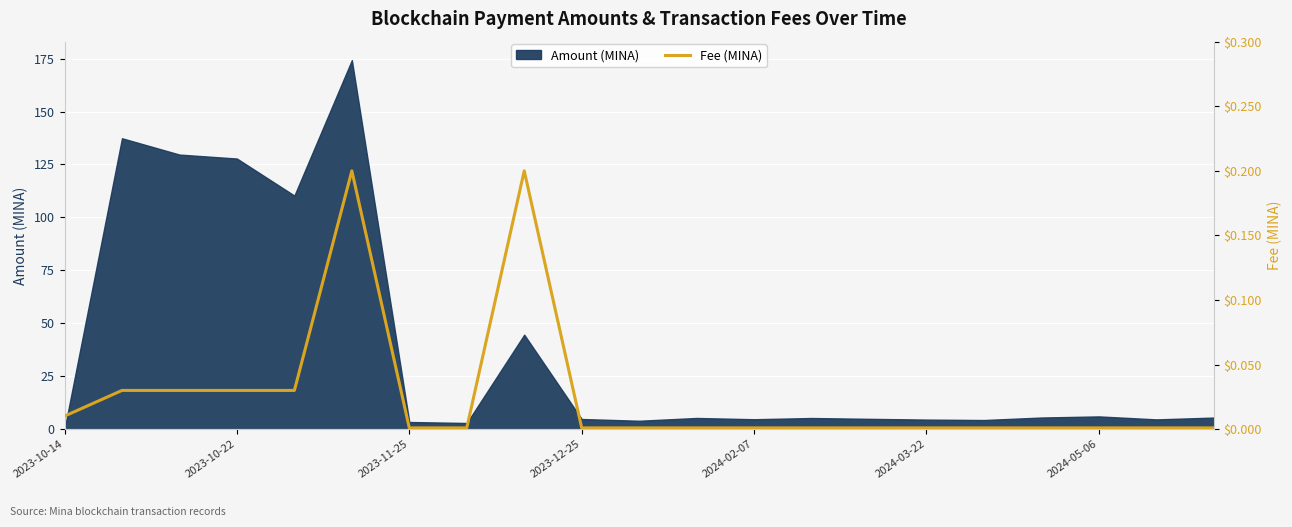

Is it true that Amount (MINA) equals 3.4 at 2023-11-25?

True